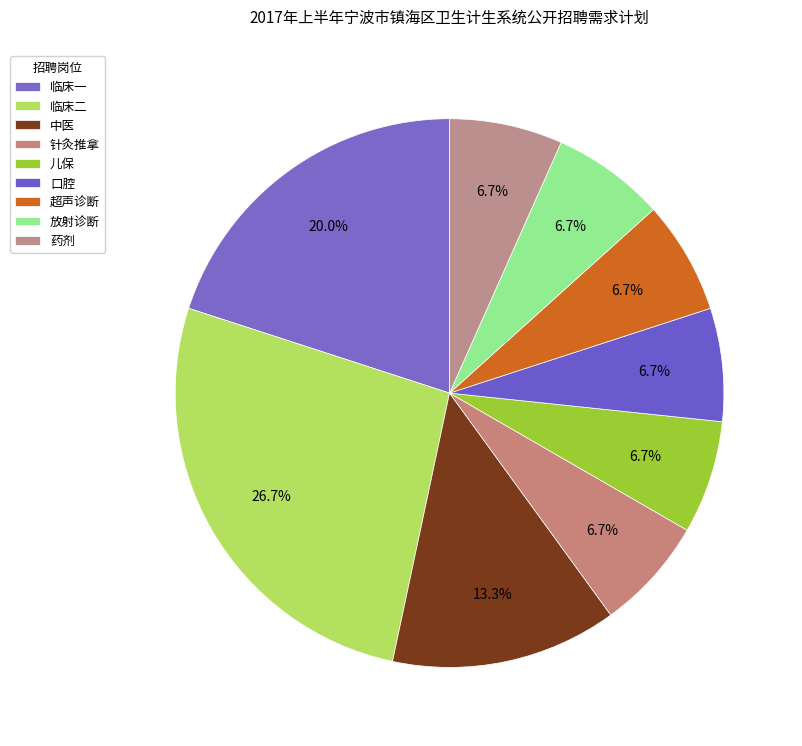

Which slice is the largest?

临床二